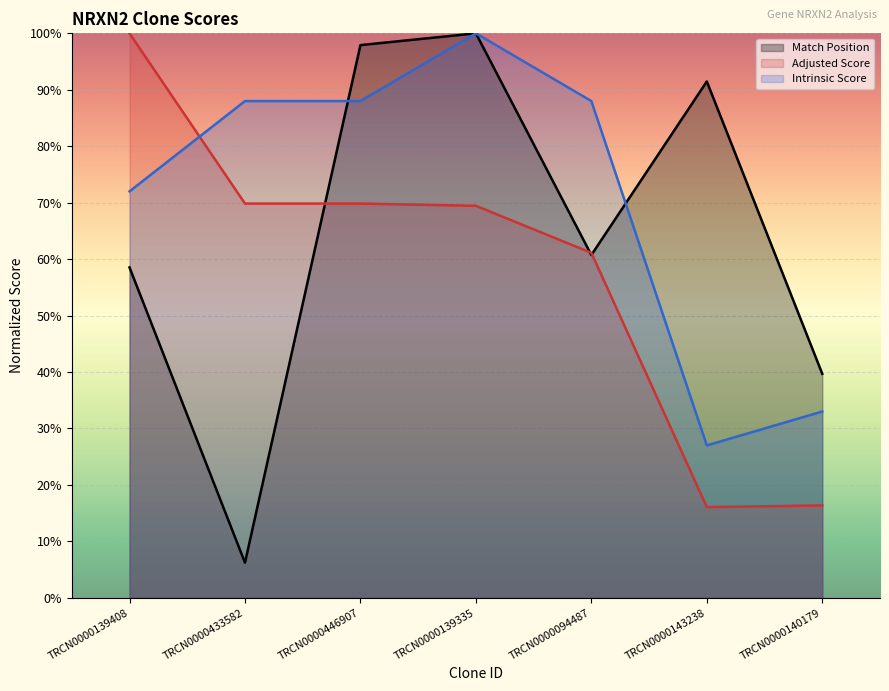

What is the spread (max minus min) of values at TRCN0000433582?

81.8